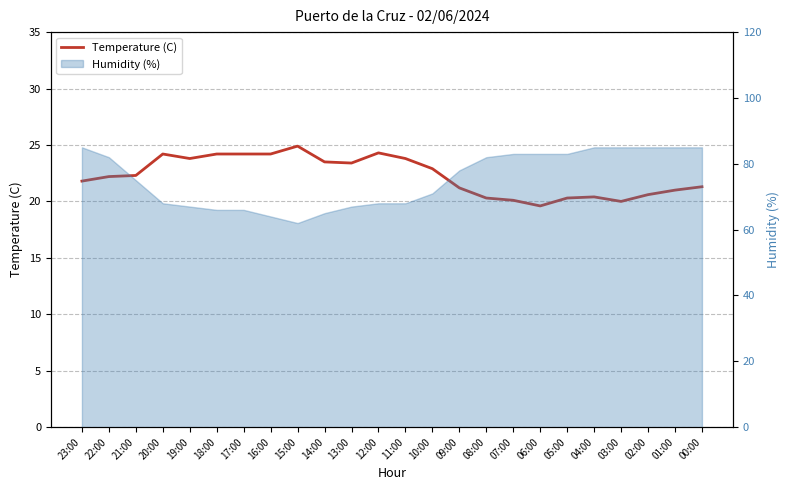

Rank the categories by value from highest to lowest.

15:00, 12:00, 20:00, 18:00, 17:00, 16:00, 19:00, 11:00, 14:00, 13:00, 10:00, 21:00, 22:00, 23:00, 00:00, 09:00, 01:00, 02:00, 04:00, 08:00, 05:00, 07:00, 03:00, 06:00